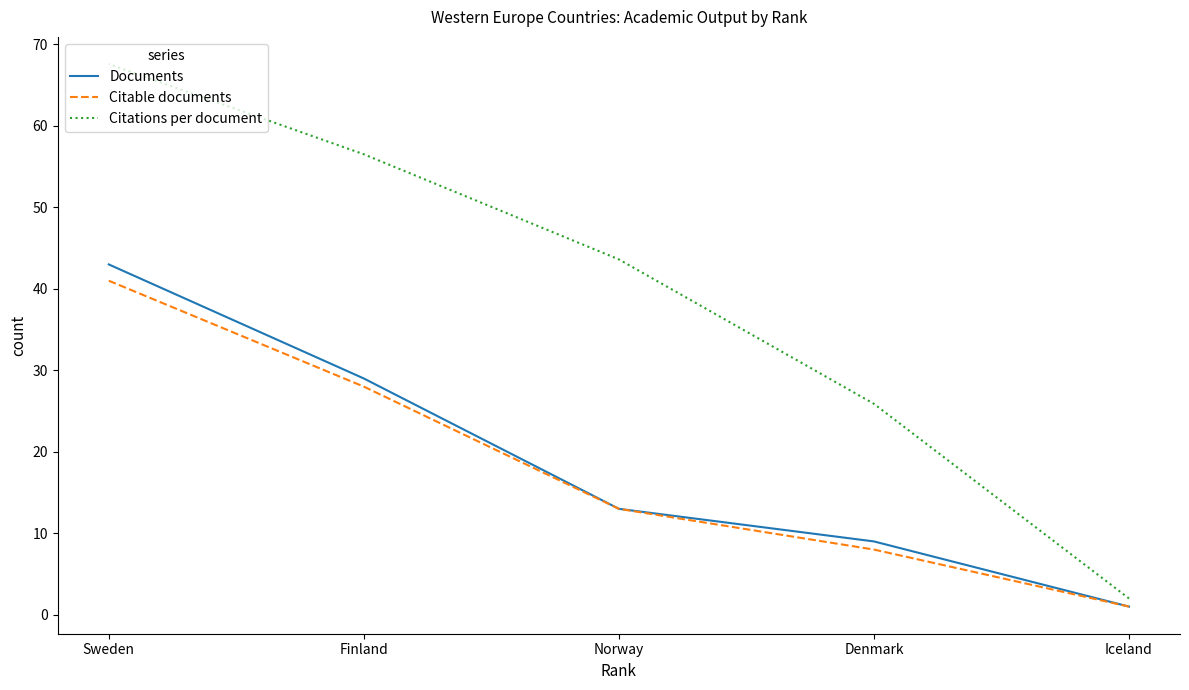

Reading left to right, list all the values displayed in this chart.

Documents: Iceland=1.0	Denmark=9.0	Norway=13.0	Finland=29.0	Sweden=43.0
Citable documents: Iceland=1.0	Denmark=8.0	Norway=13.0	Finland=28.0	Sweden=41.0
Citations per document: Iceland=2.0	Denmark=25.9	Norway=43.6	Finland=56.5	Sweden=67.6